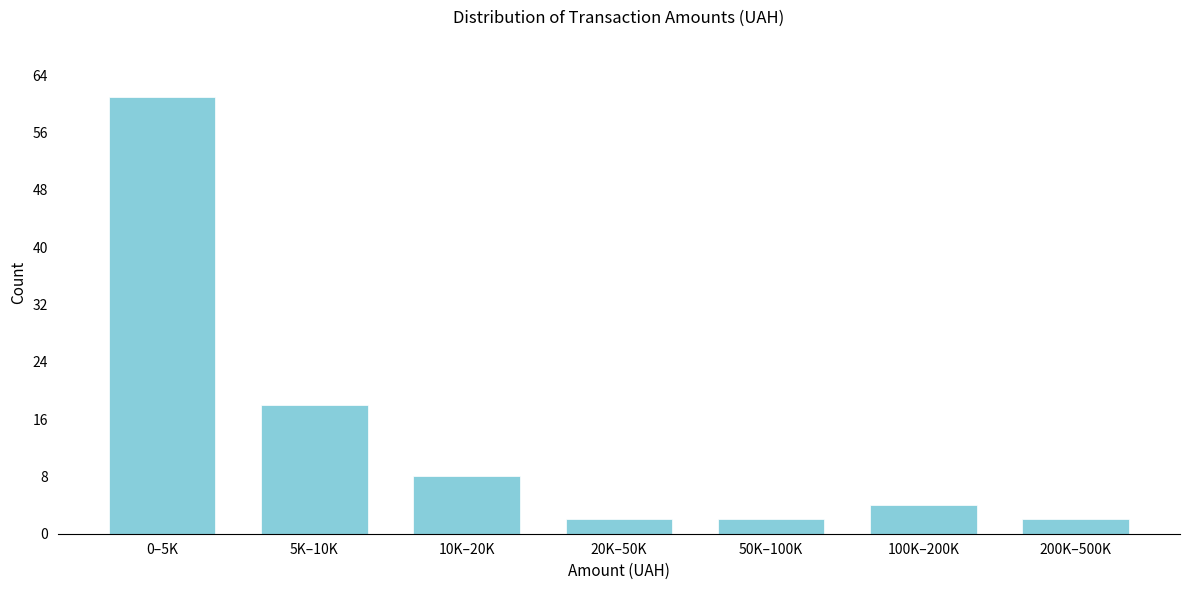

Reading right to left, what are all the values shown in this chart?

2	4	2	2	8	18	61